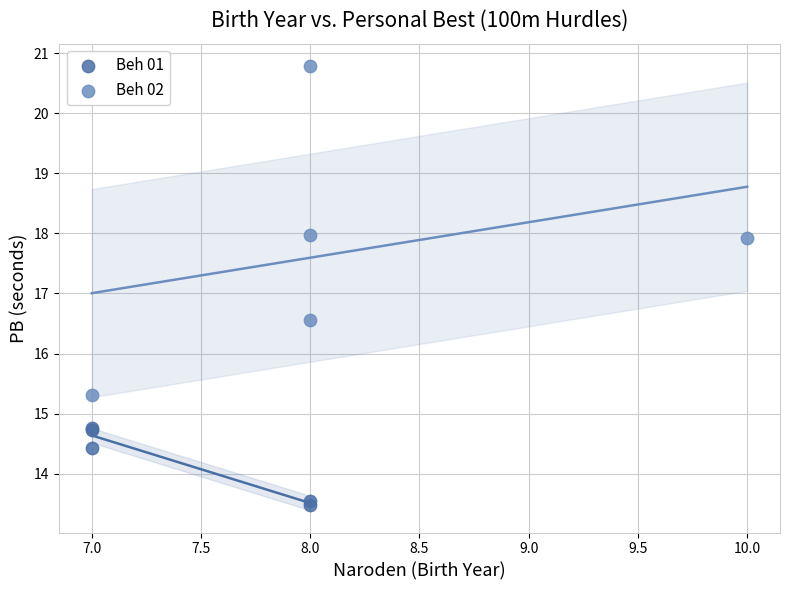

Which series contains the lowest Y value?

Beh 01